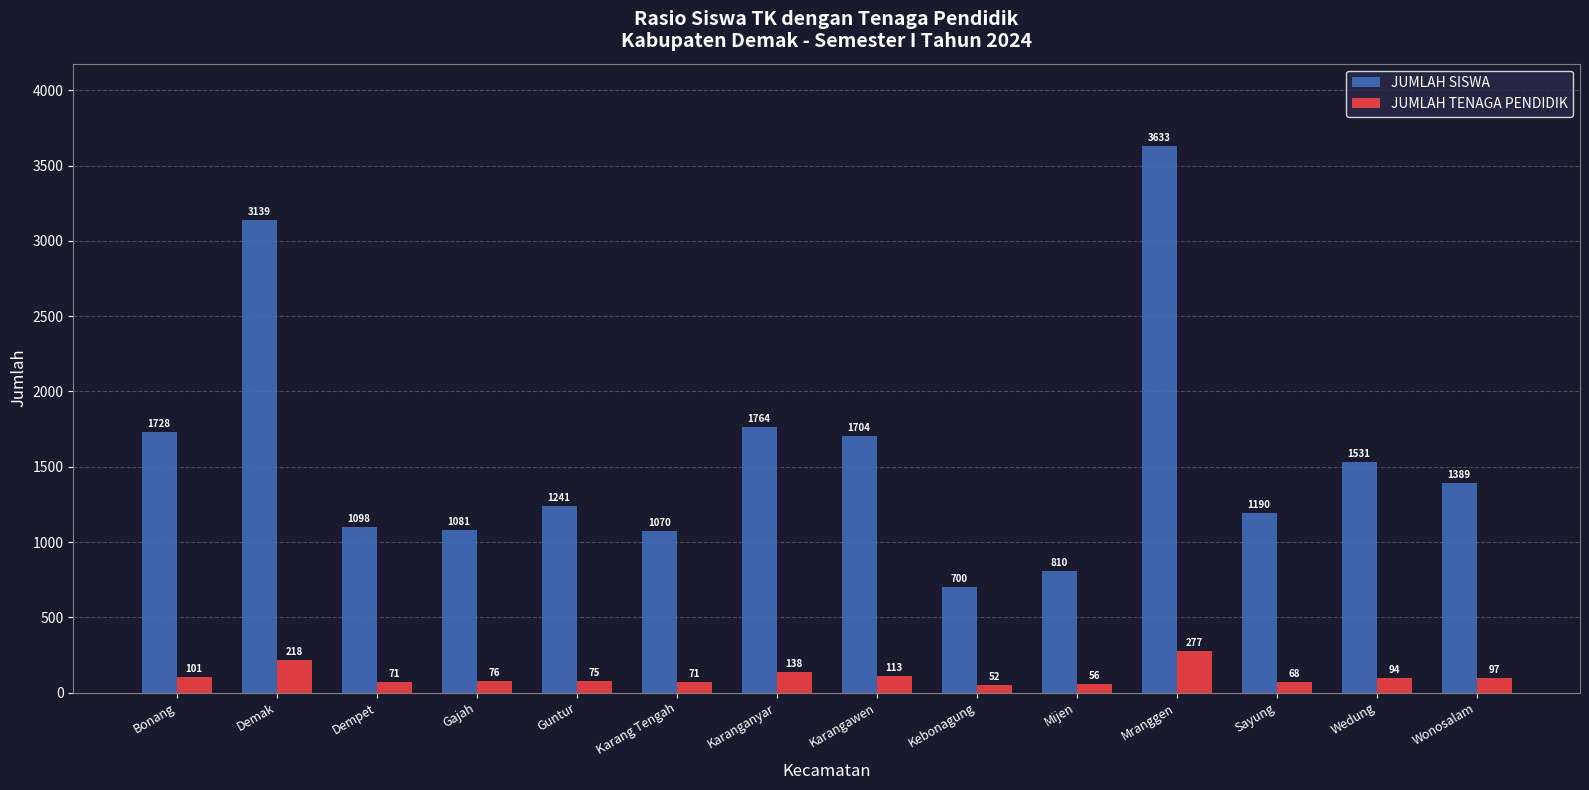

What is the label of the 4th bar from the right?

Mranggen